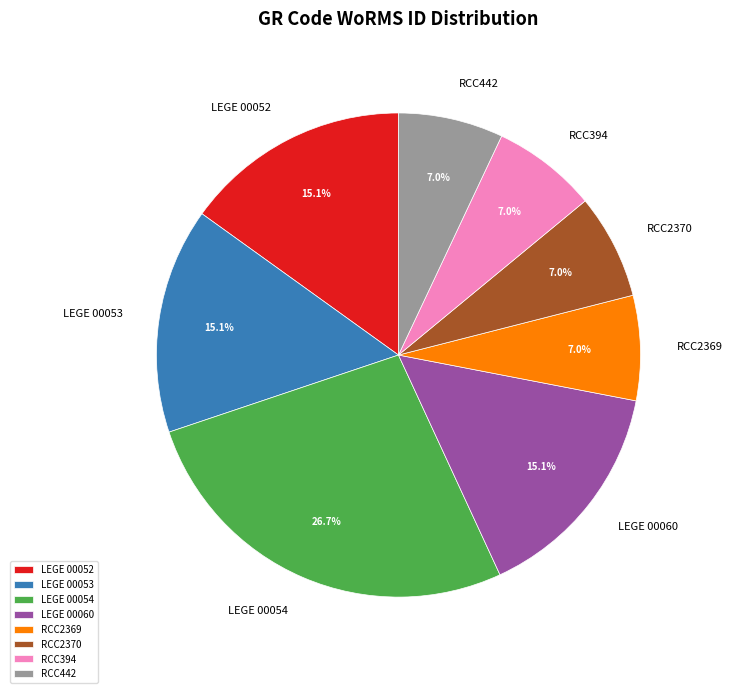

What is the largest slice in the pie chart?

LEGE 00054